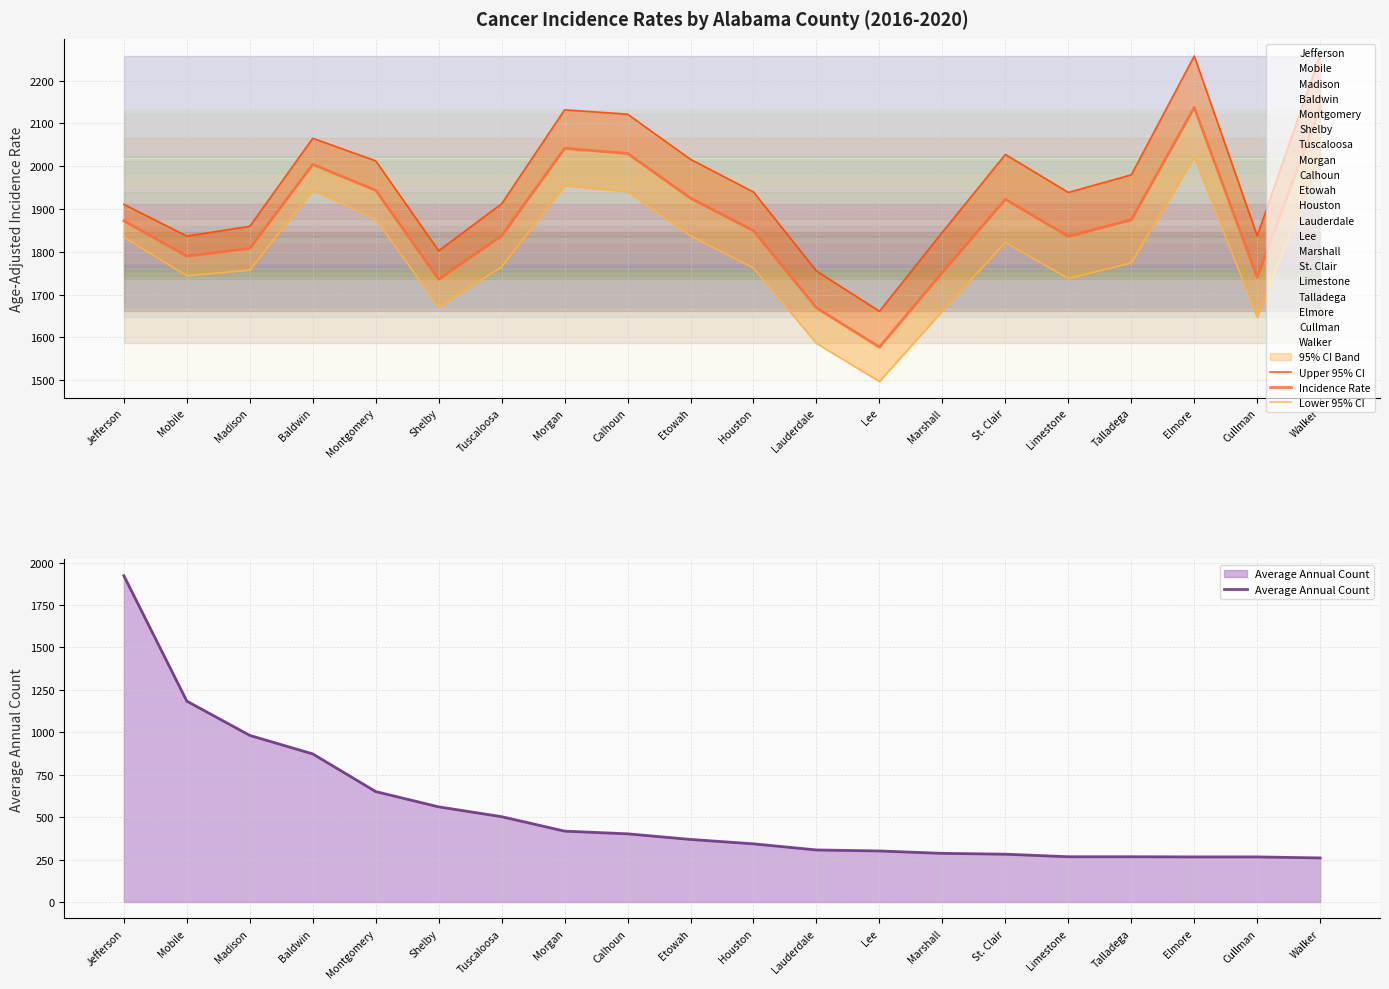

In Lower 95% CI, how many points are lower than both neighbors (excluding endpoints)?

5